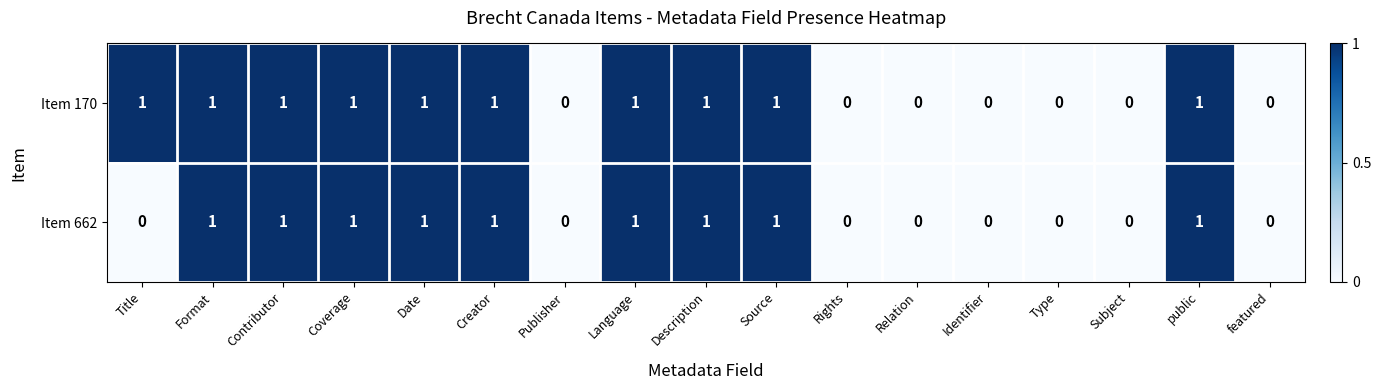

Count the Item 170 values in the range 0 to 1.

17